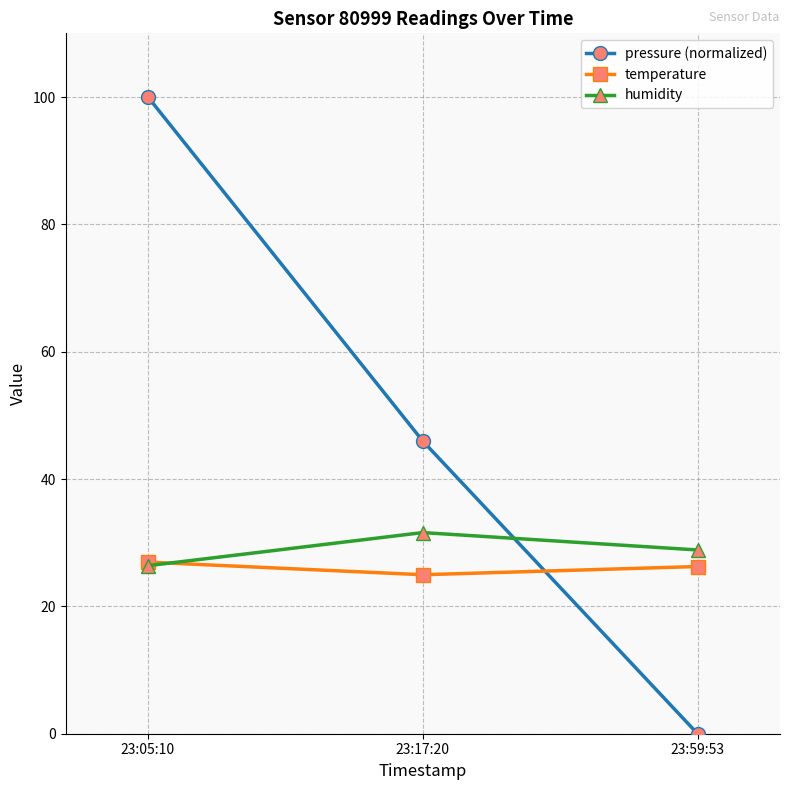

At which category is the sum across all series the highest?

23:05:10